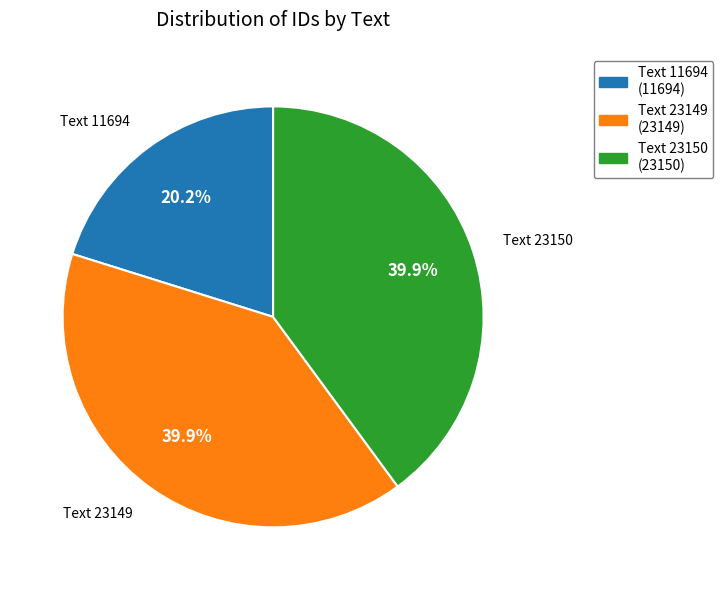

Is there a majority slice in this chart?

No